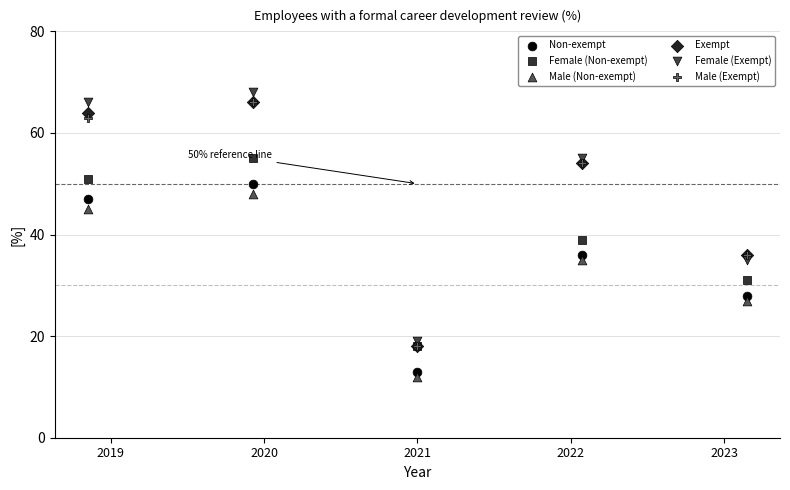

Which series reaches the minimum Y coordinate?

Male (Non-exempt)